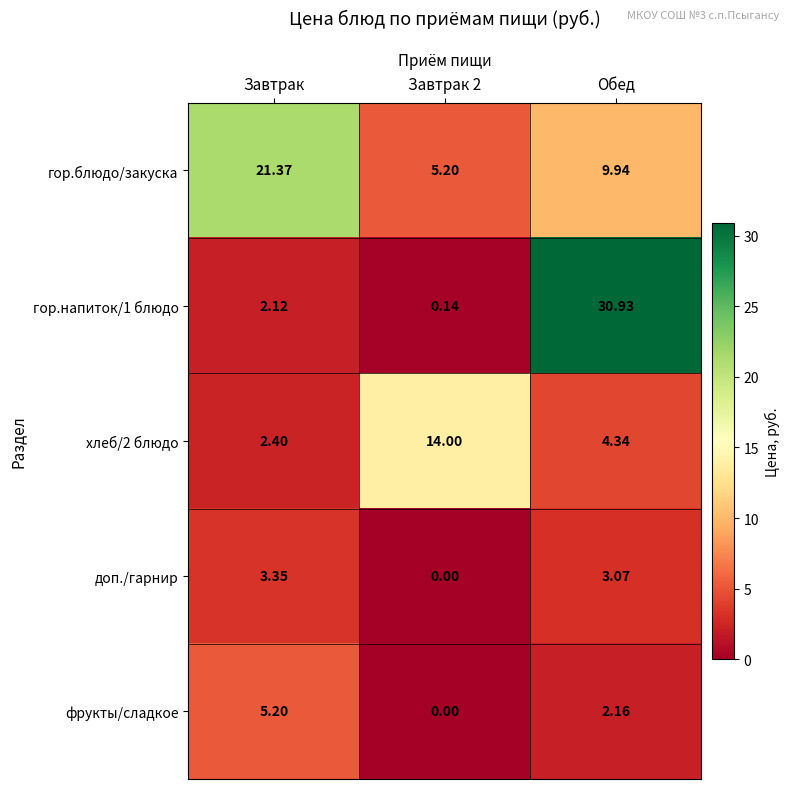

Which series has the largest range (max minus min)?

гор.напиток/1 блюдо